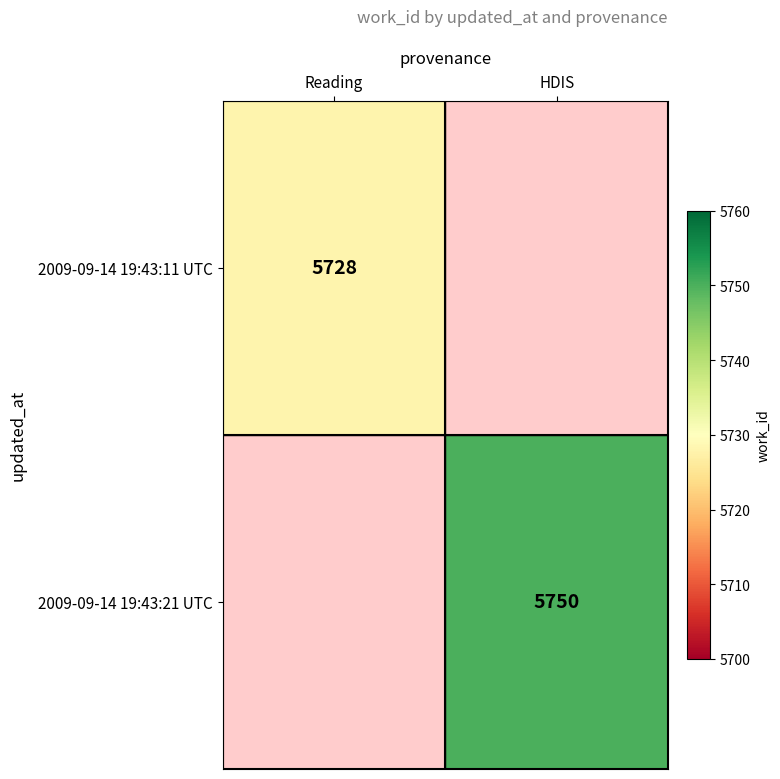

How many series are shown in this chart?

2